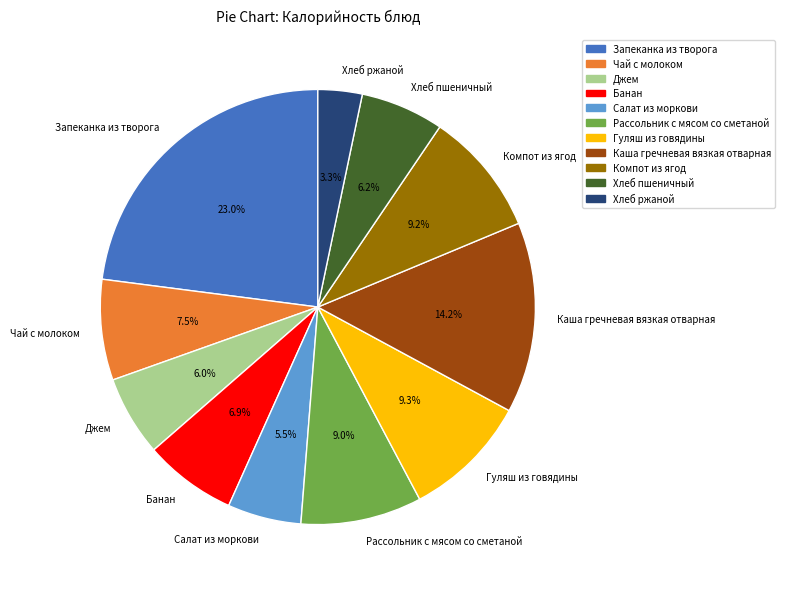

To the nearest percent, what is the difference between the largest and smallest slice percentages?

20%